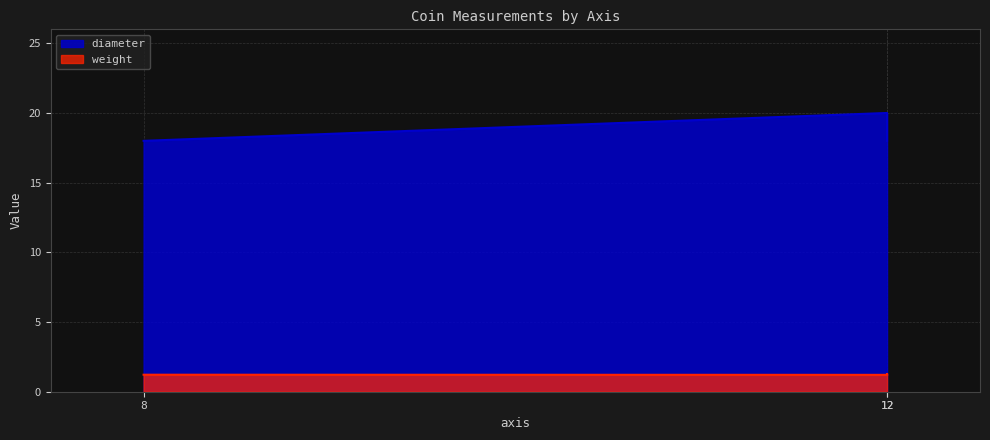

The diameter series shows 13.1 at 12. True or false?

False